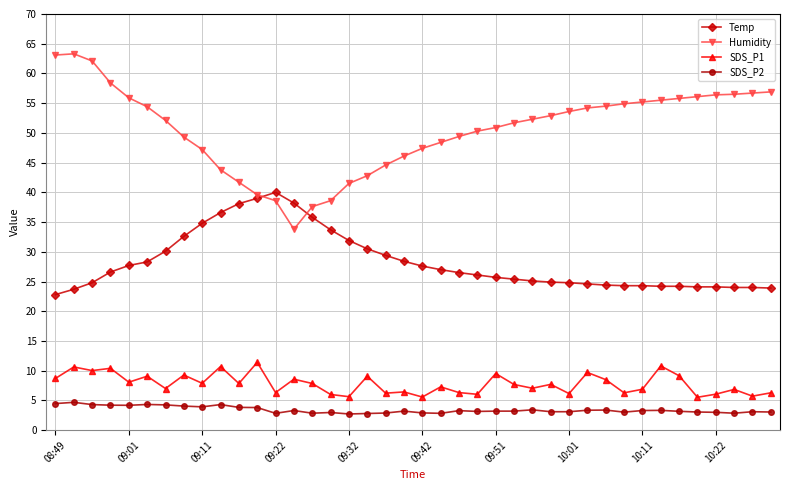

True or false: Humidity and SDS_P1 intersect in this chart.

False